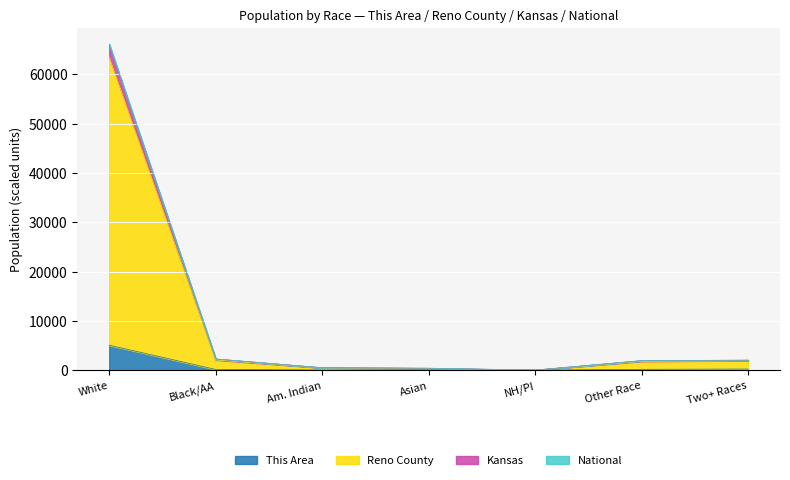

What is the value of the Kansas point at the 5th from the left?

24.8